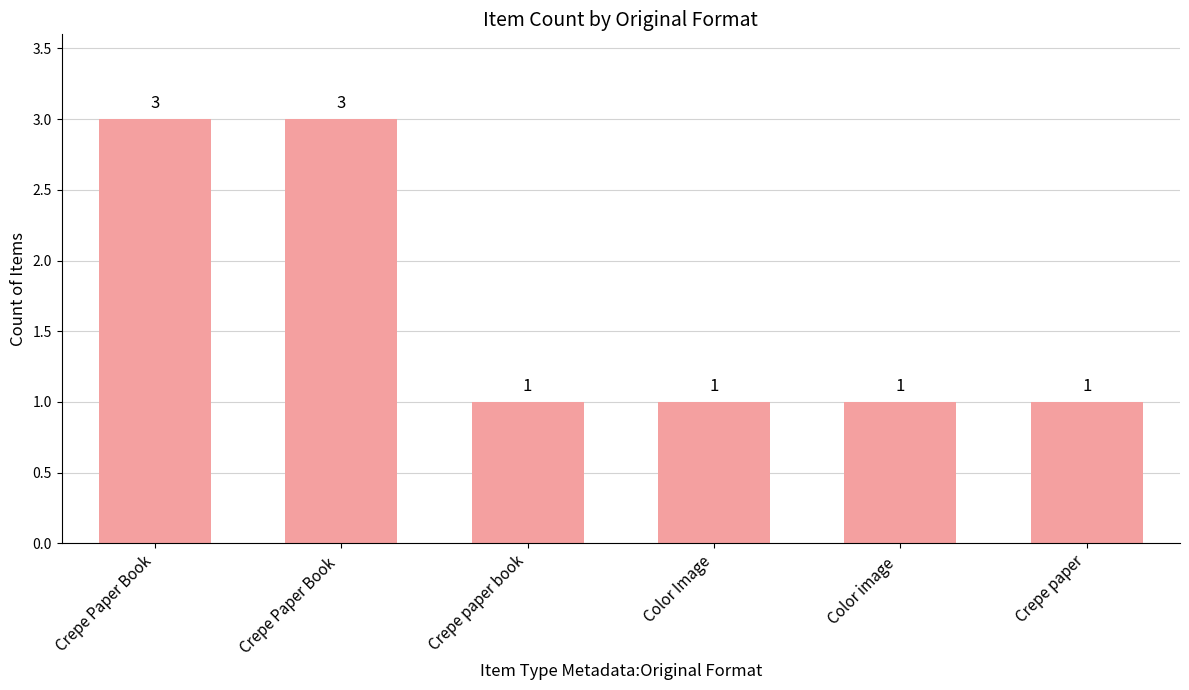

What is the difference between the maximum and minimum values?

2